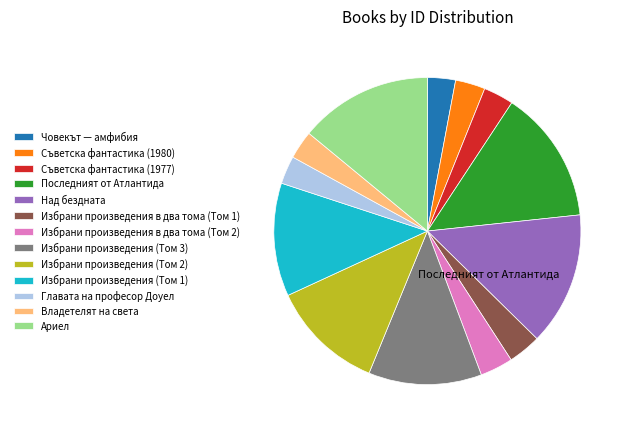

What is the smallest slice in the pie chart?

Човекът — амфибия